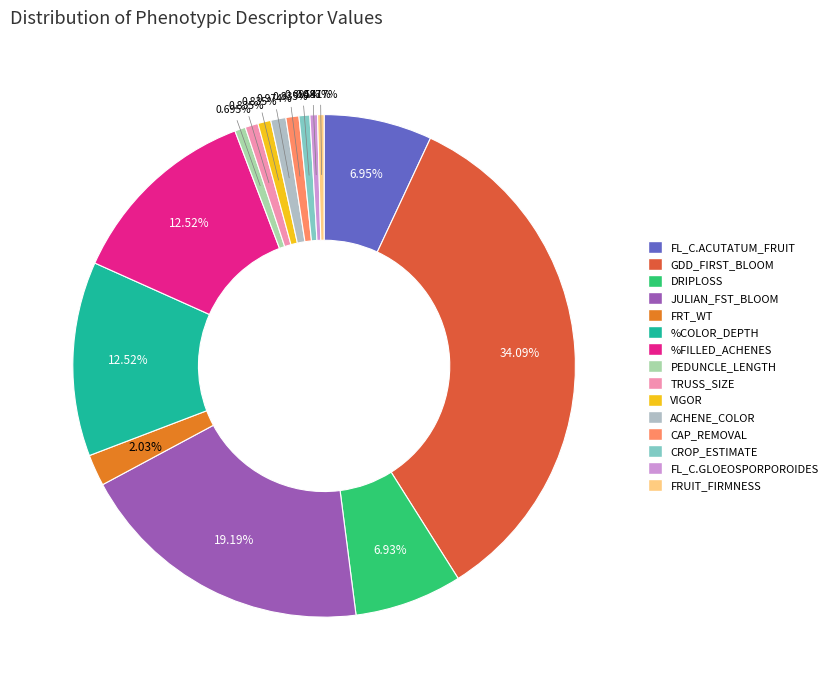

What percentage is the FRT_WT slice, to the nearest percent?

2%